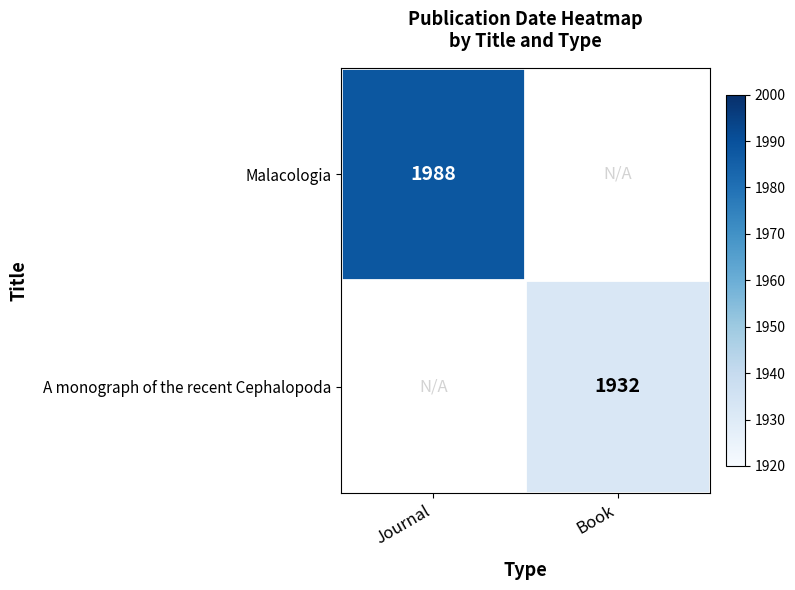

The value of Malacologia at Journal is 806. True or false?

False